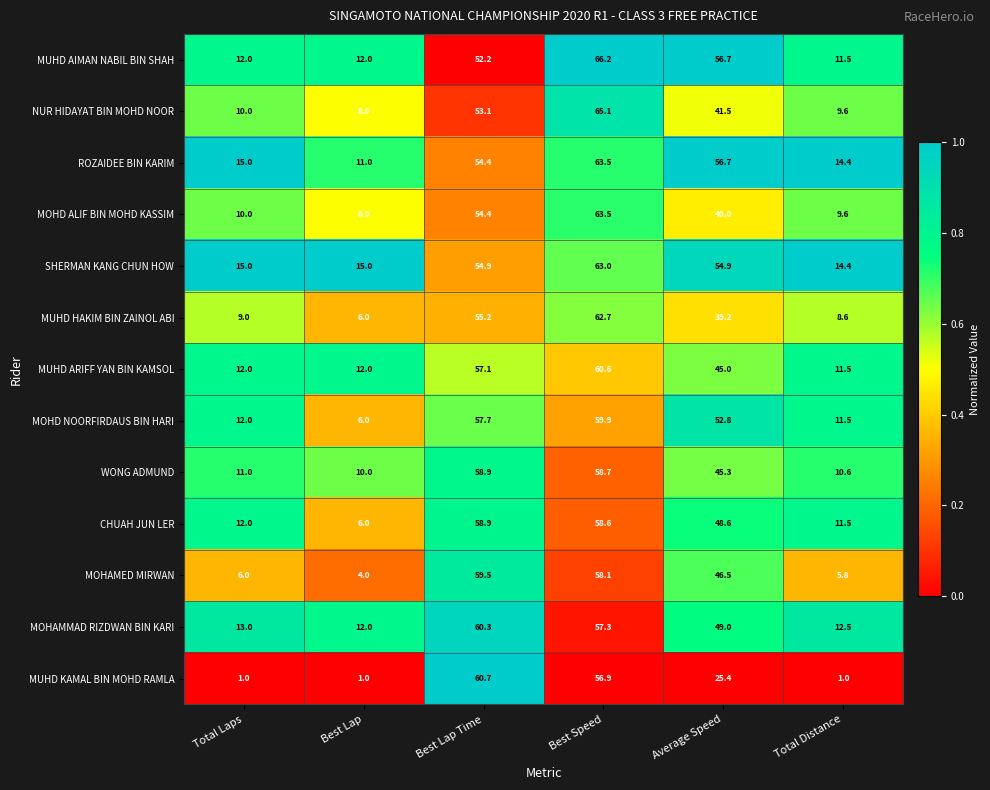

What is the approximate value of MUHD ARIFF YAN BIN KAMSOL at Total Laps?

12.0